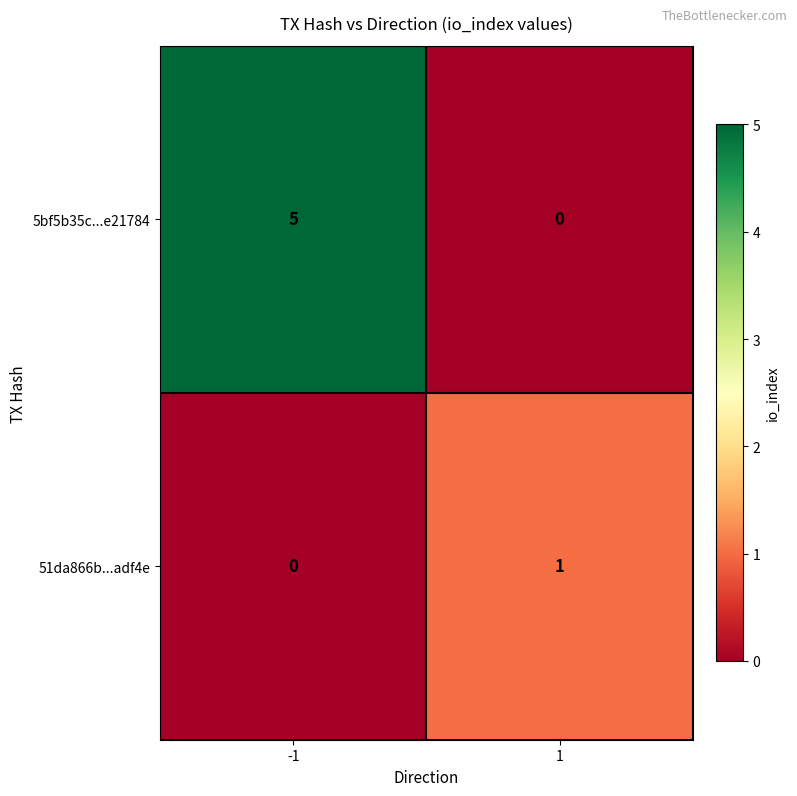

Is the value of 5bf5b35c...e21784 at 1 greater than the value of 51da866b...adf4e at 1?

No